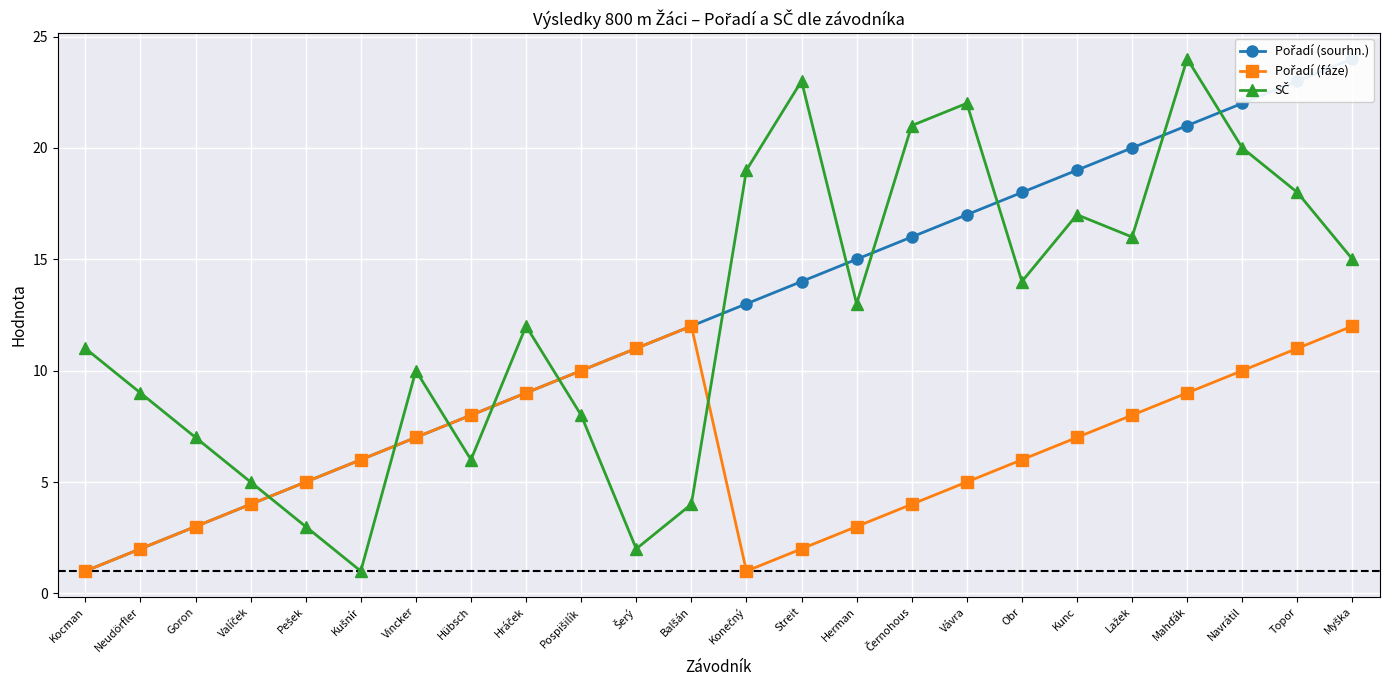

Which series has the largest total across all categories?

Pořadí (sourhn.)